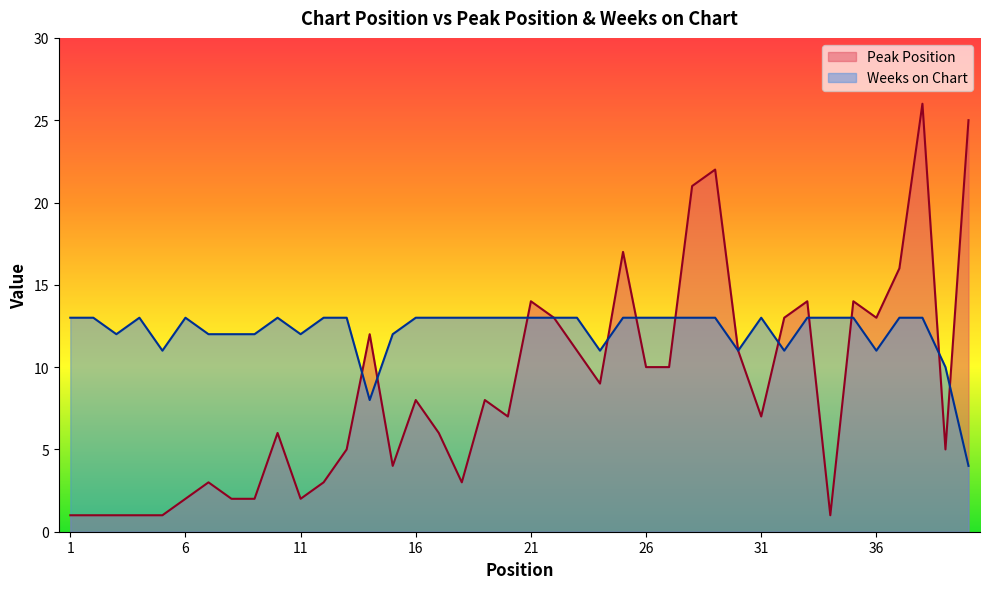

How many values in the Peak Position series are below 8?

20